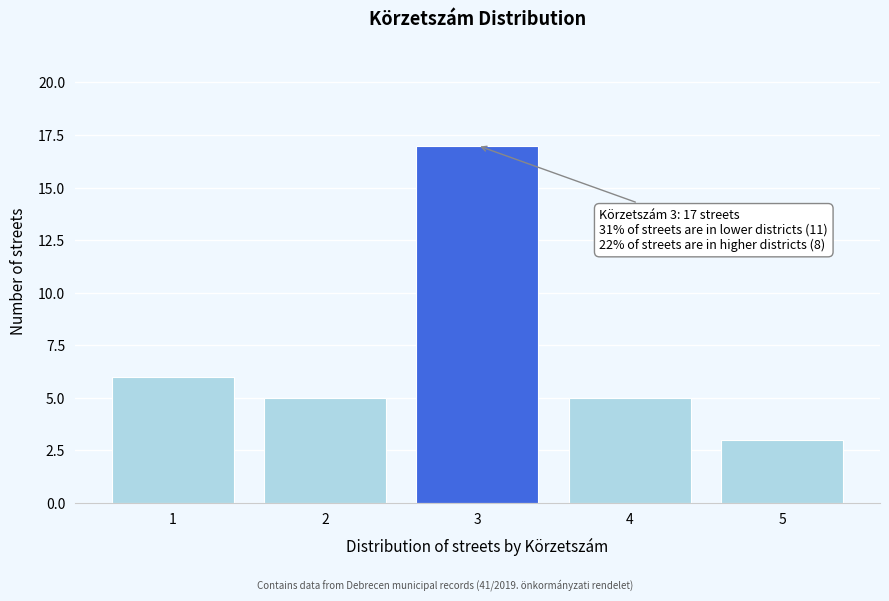

Reading left to right, list all the values displayed in this chart.

1=6	2=5	3=17	4=5	5=3